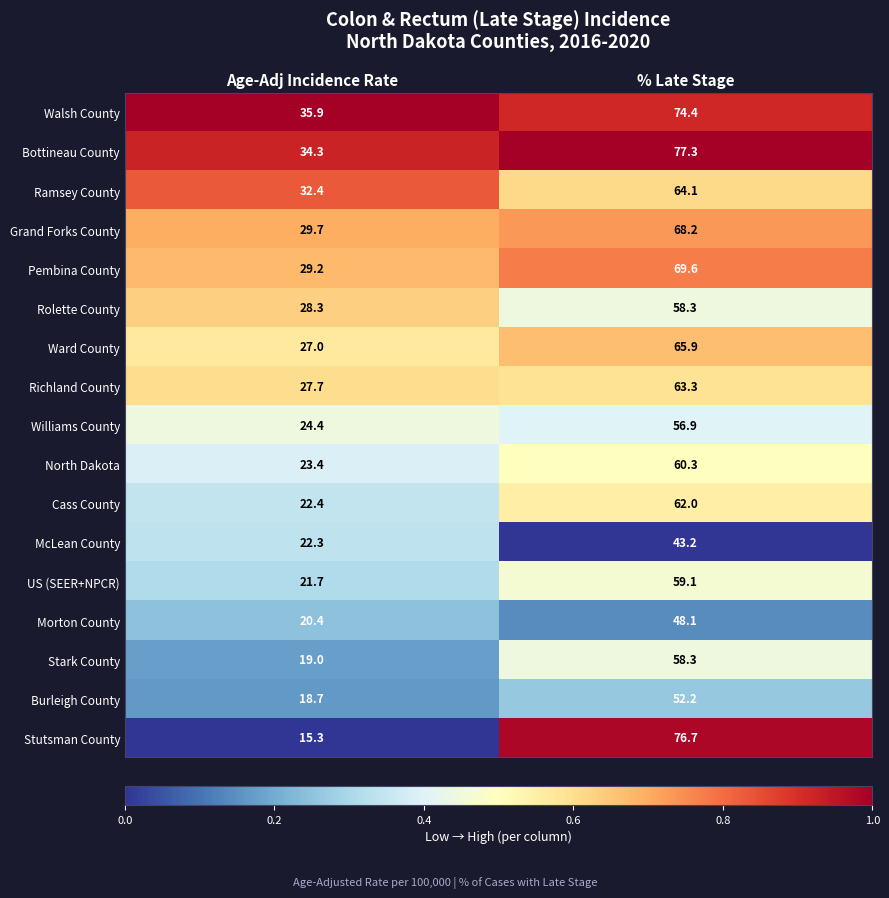

What is the sum of the Burleigh County values at % Late Stage and Age-Adj Incidence Rate?

70.9